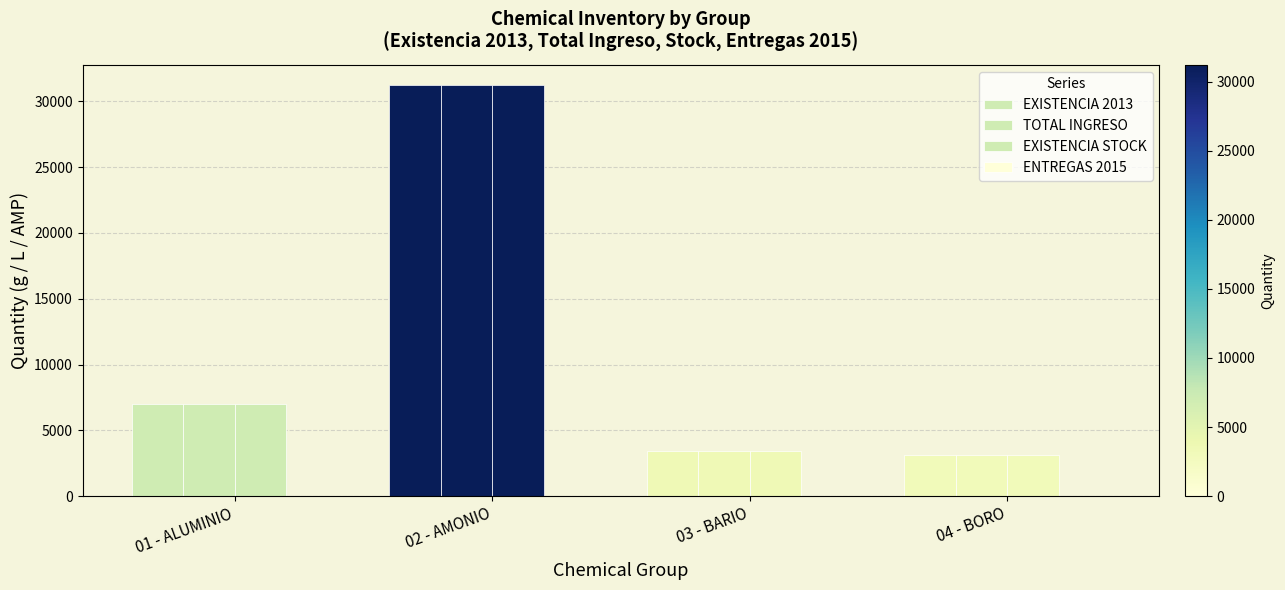

Rank the series by their maximum value, from lowest to highest.

ENTREGAS 2015, EXISTENCIA 2013, TOTAL INGRESO, EXISTENCIA STOCK